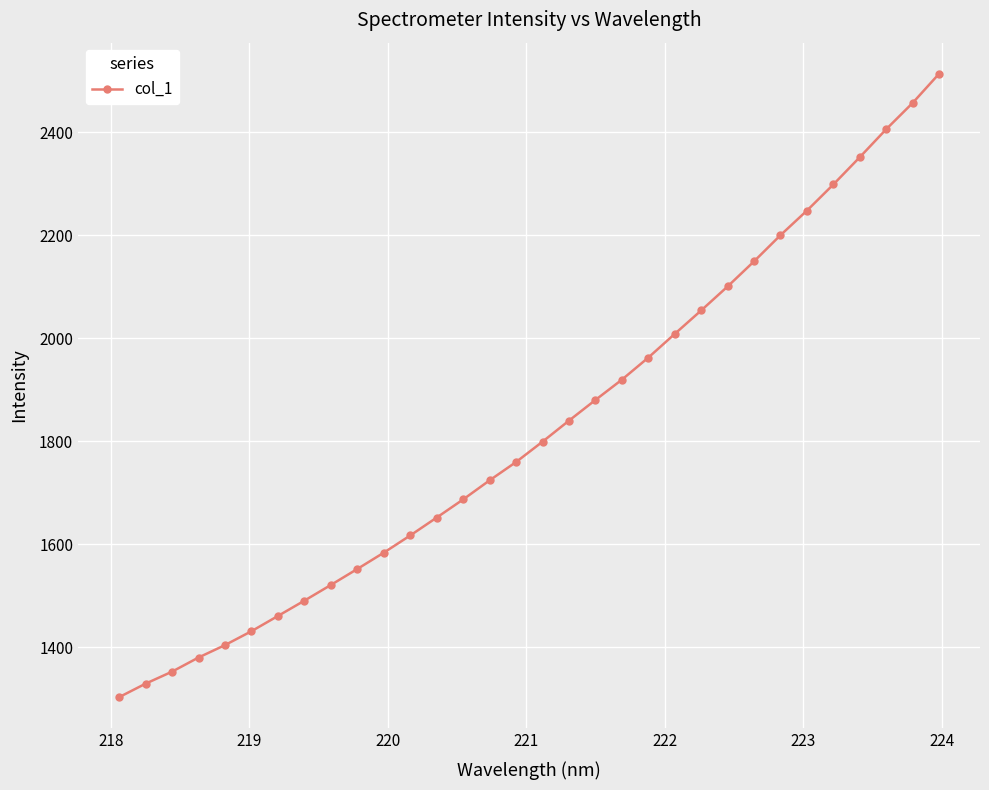

True or false: there are more than 2 points higher than both neighbors.

False